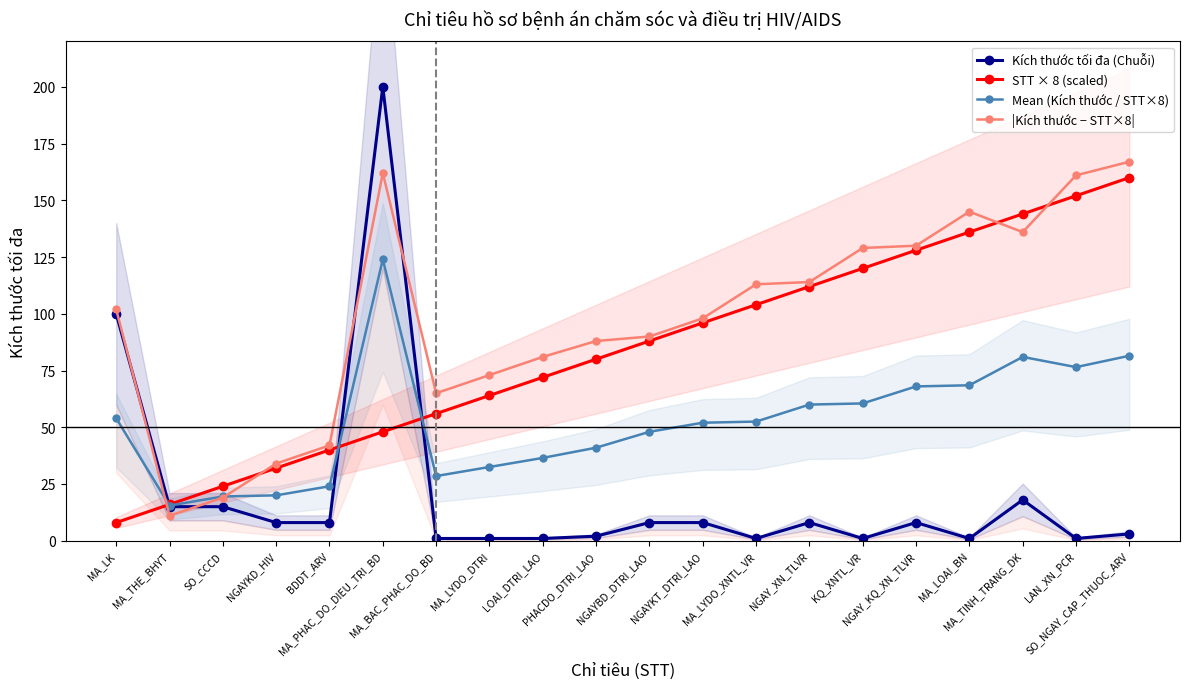

Between KQ_XNTL_VR and MA_PHAC_DO_DIEU_TRI_BD, which is larger?

MA_PHAC_DO_DIEU_TRI_BD